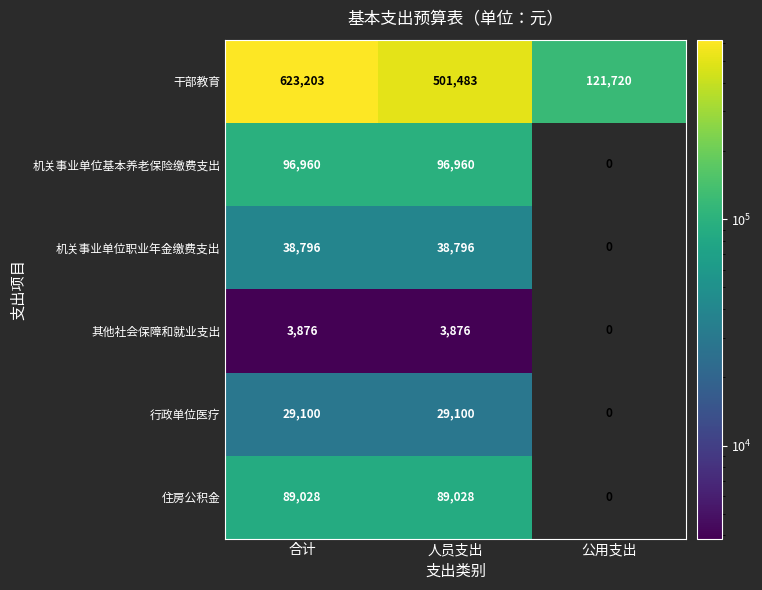

What is the difference between the maximum and minimum values in the 干部教育 series?

501483